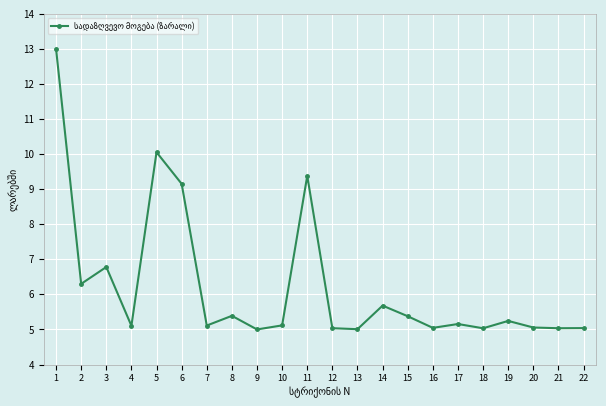

The chart shows a value of 1.9 at 14. True or false?

False